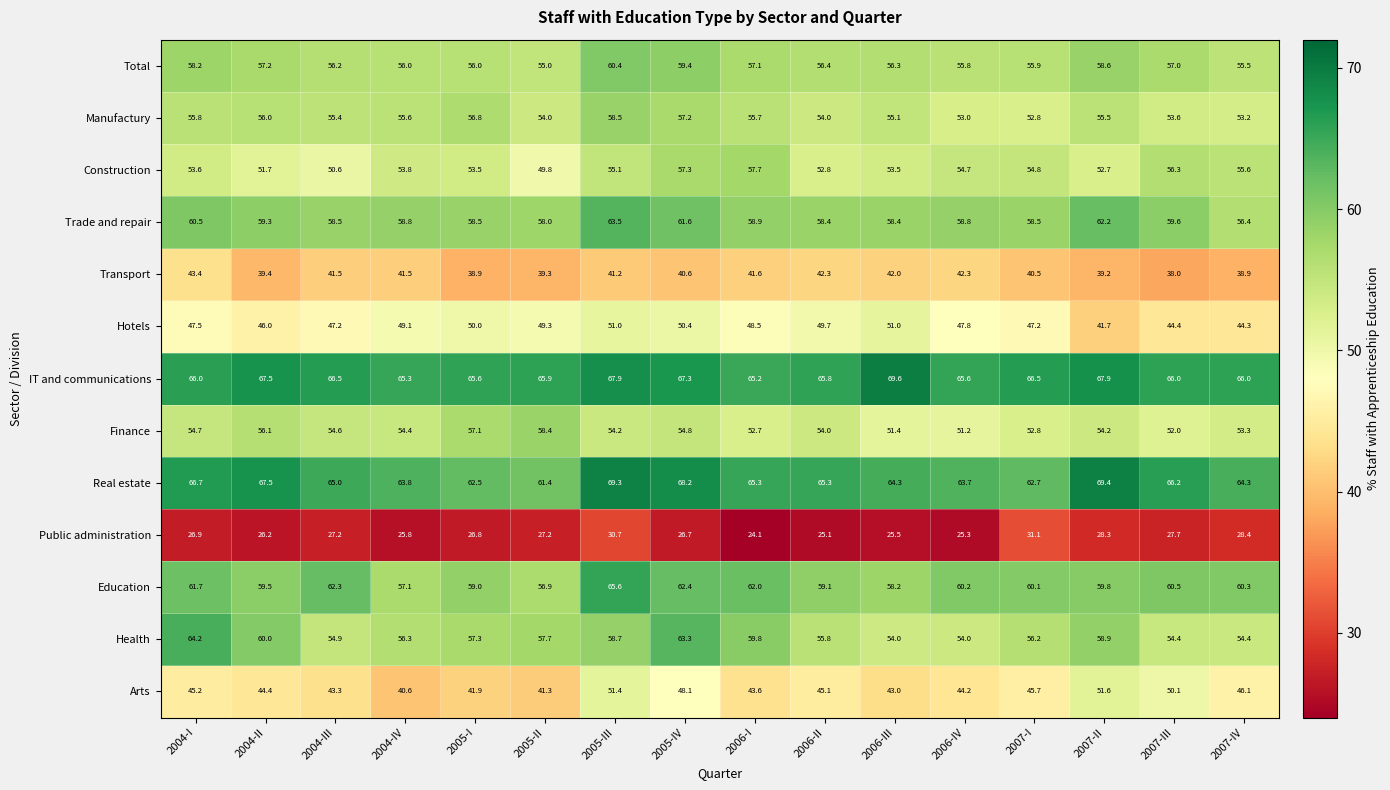

The Real estate series shows 64.3 at 2007-IV. True or false?

True